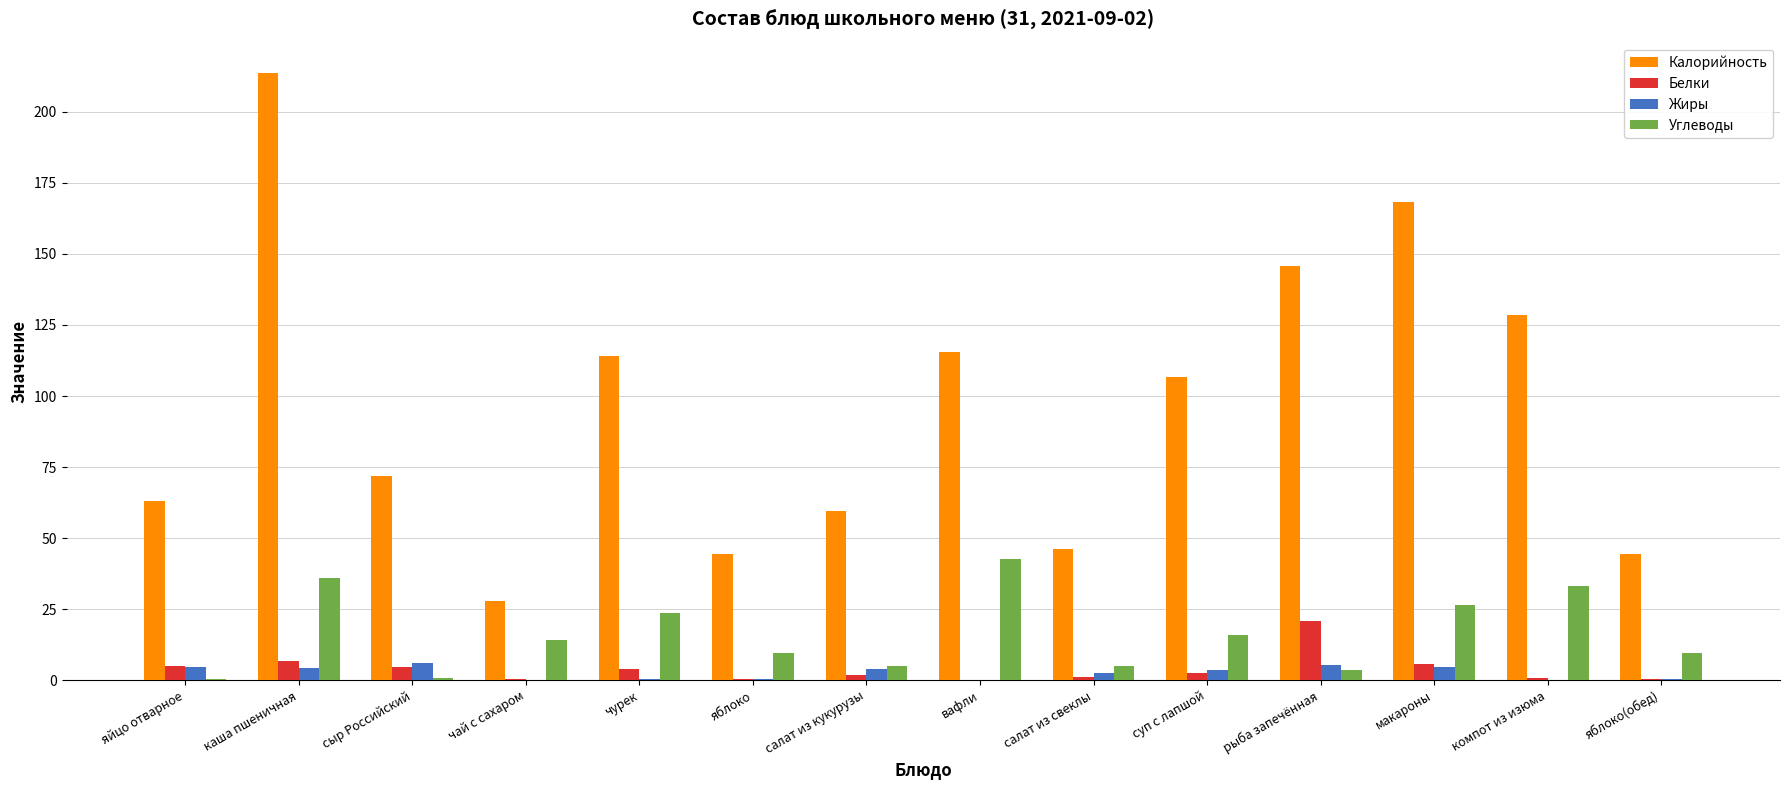

Are the bars horizontal?

No